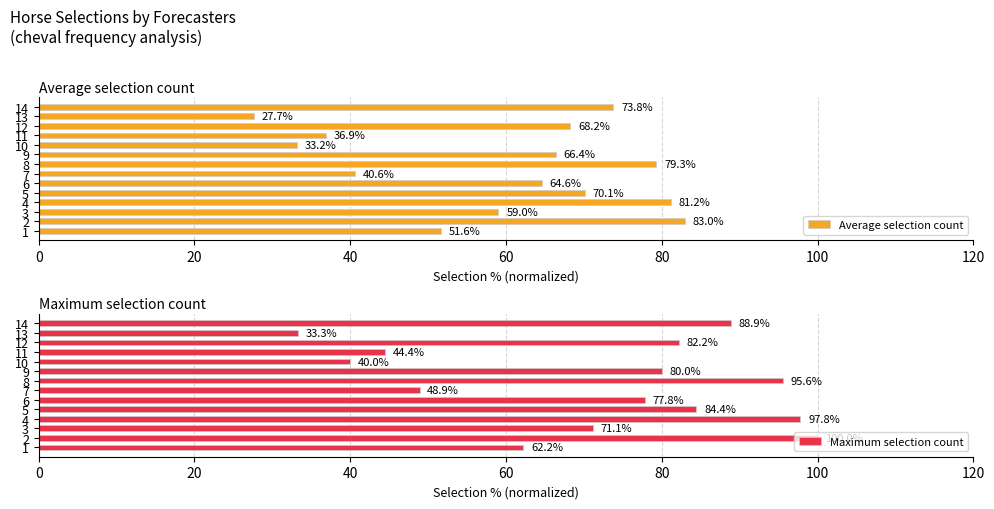

Is it true that Average selection count equals 106.6 at 6?

False